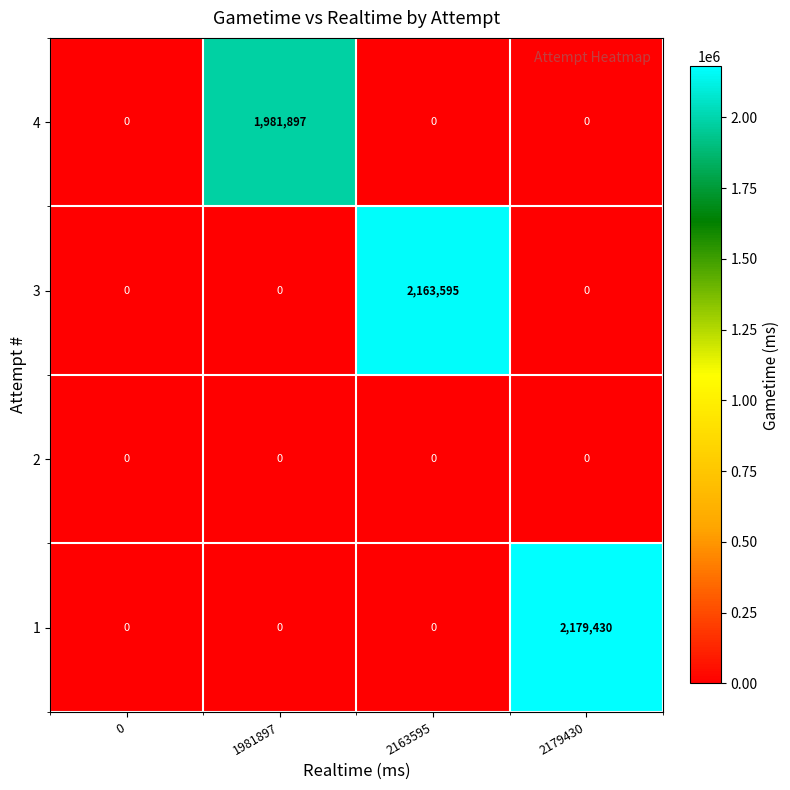

How many series are shown in this chart?

4